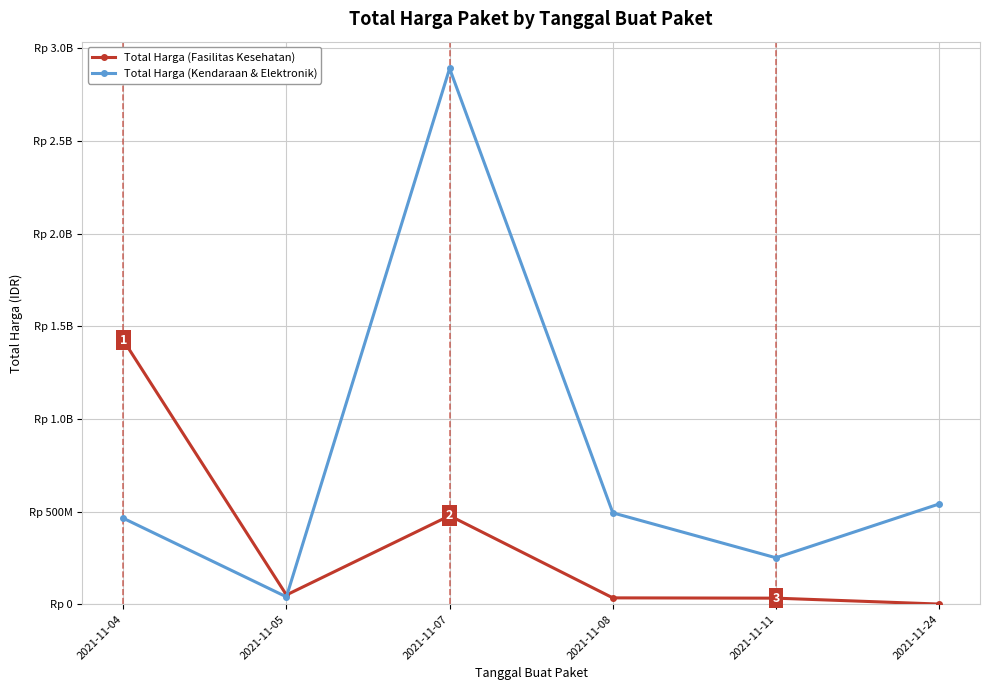

Does the chart have visible grid lines?

Yes